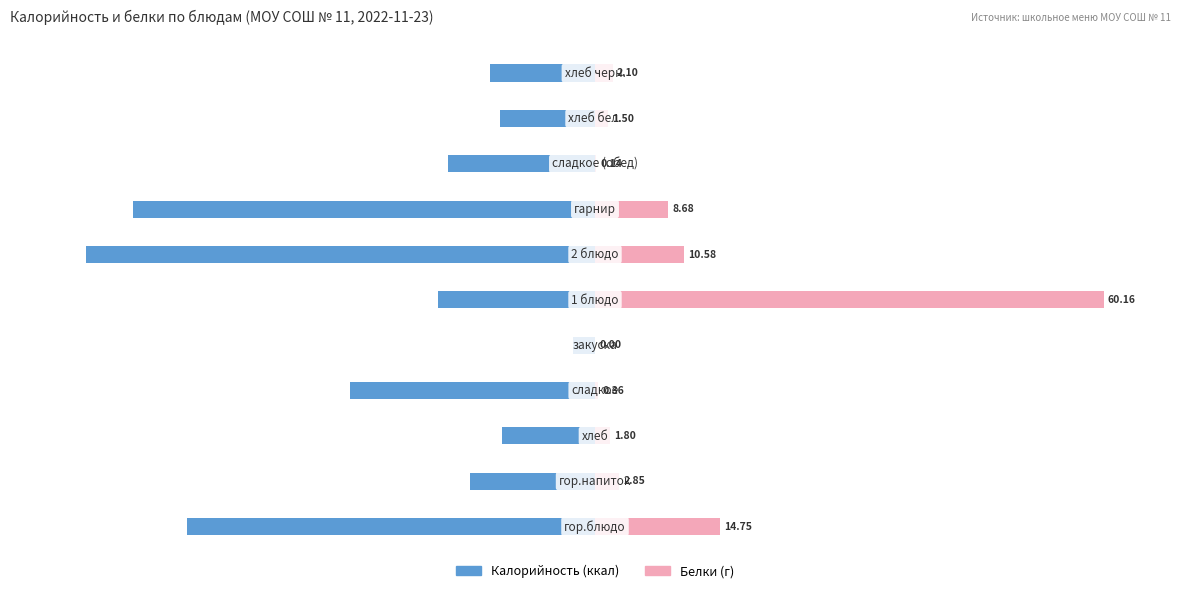

Reading left to right, what are all the values shown in this chart?

Калорийность: 0=-80.3	1=-24.6	2=-18.4	3=-48.1	4=-4.3	5=-30.8	6=-100.0	7=-90.7	8=-28.8	9=-18.8	10=-20.7
Белки: 0=24.5	1=4.7	2=3.0	3=0.6	4=0.0	5=100.0	6=17.6	7=14.4	8=0.2	9=2.5	10=3.5